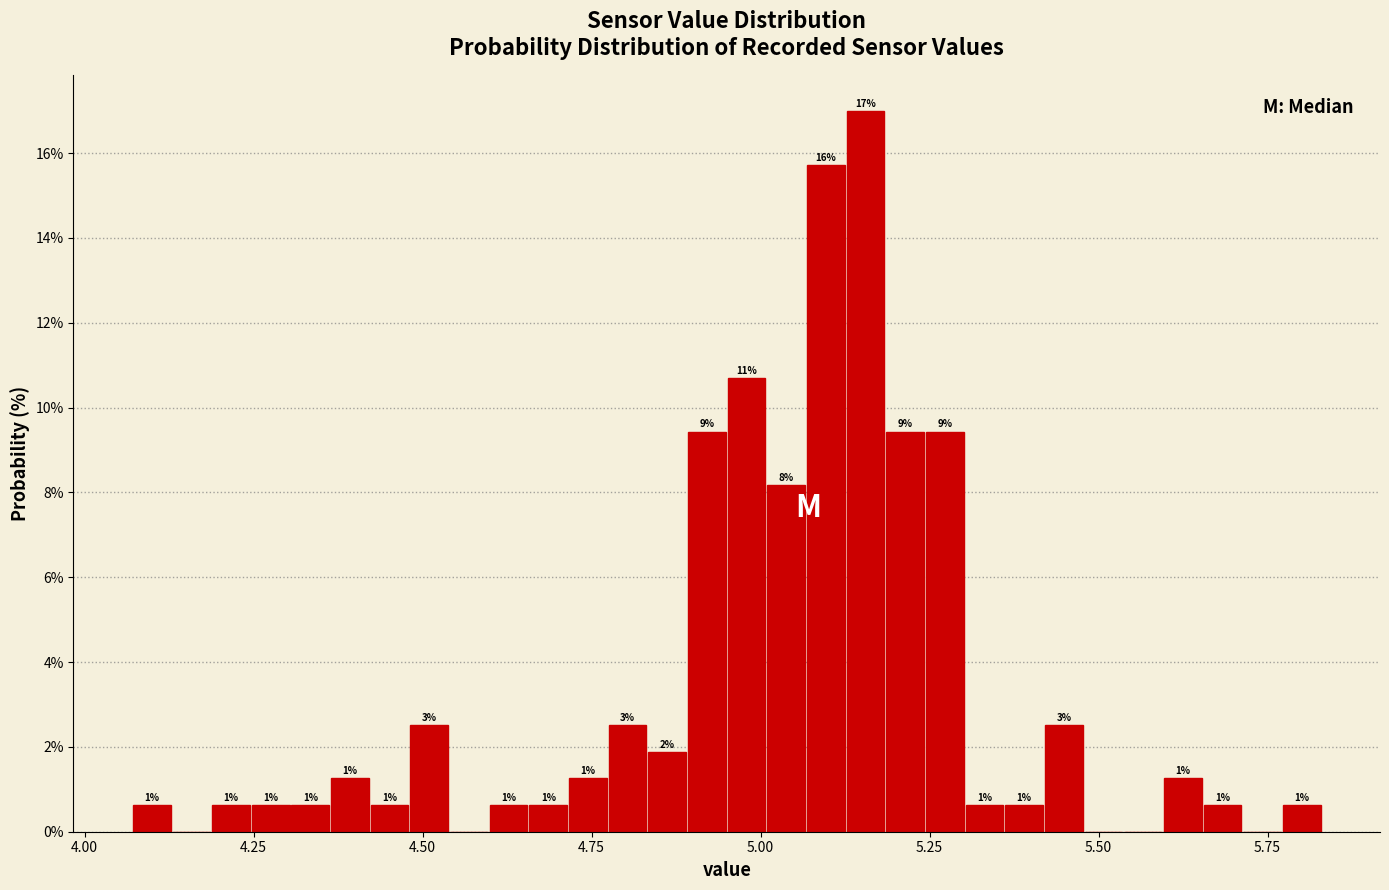

Read against the x-axis, roughly where is the centre of the tallest bar?

5.15